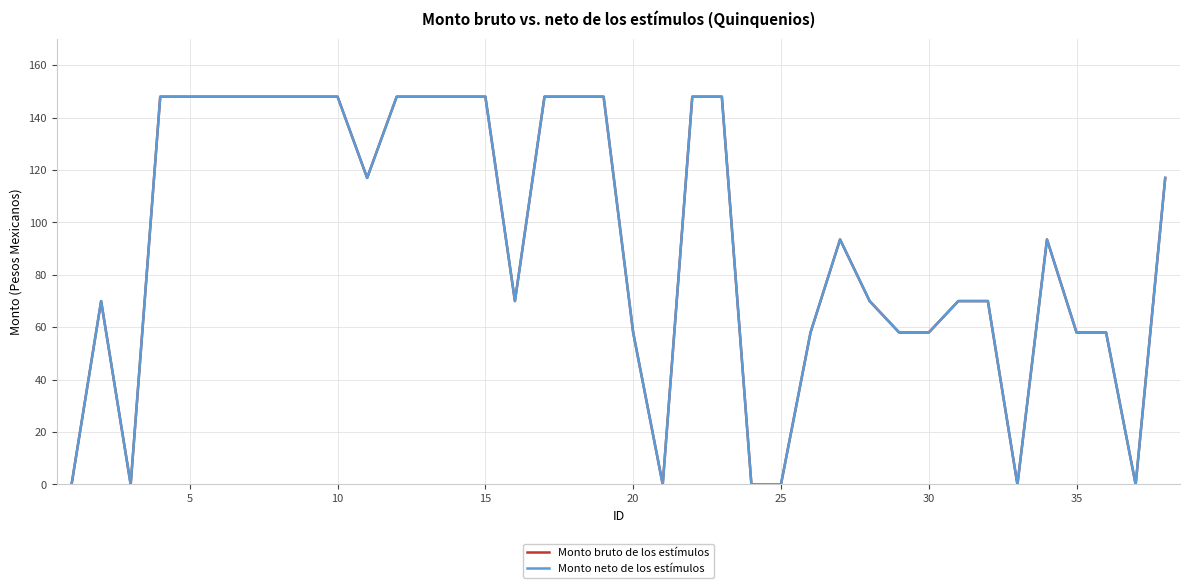

Is this an area chart (filled region under the line)?

No